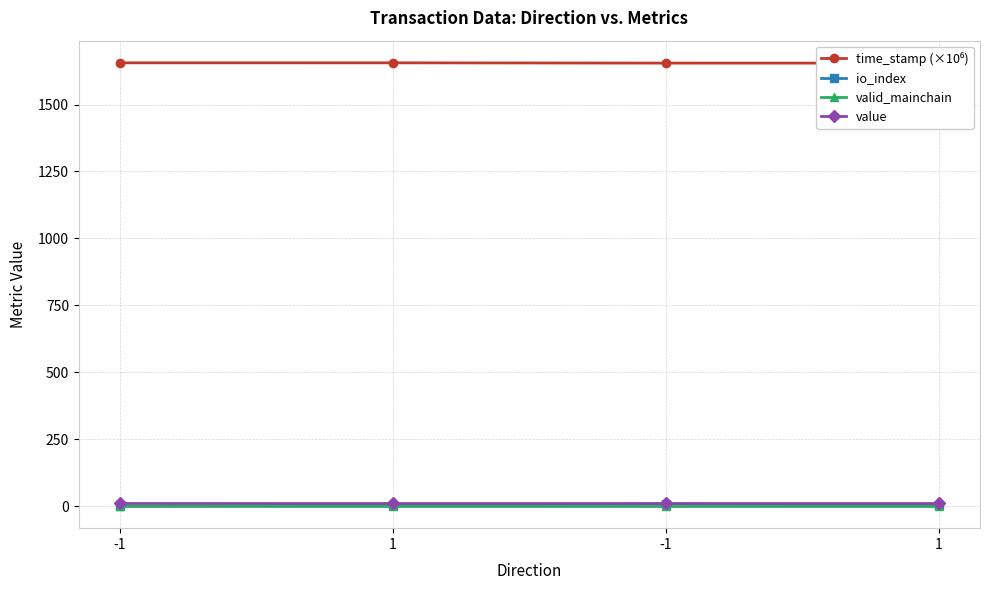

Is this an area chart (filled region under the line)?

No